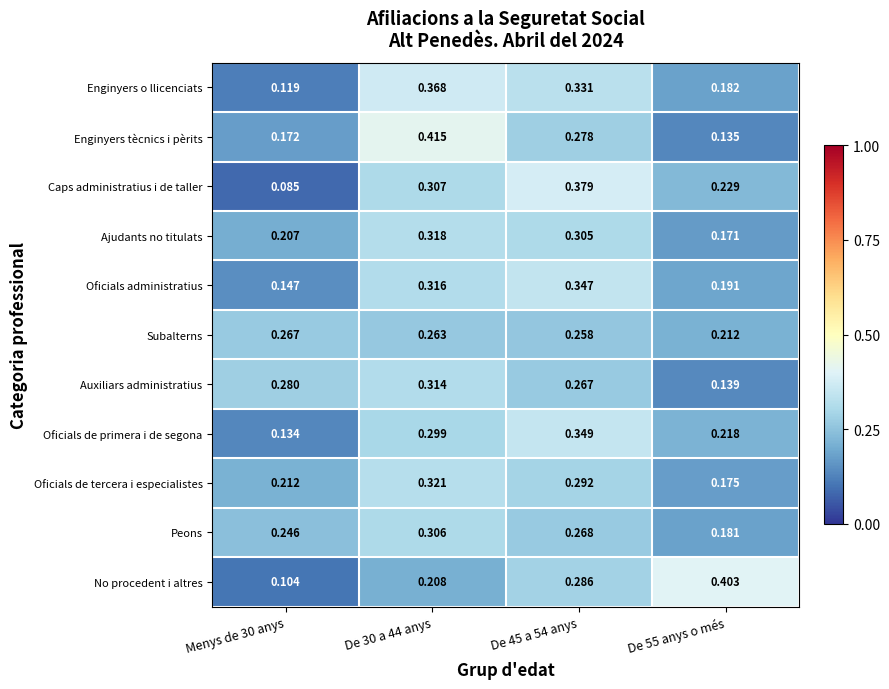

List the series in order of their peak value, highest first.

Enginyers tècnics i pèrits, No procedent i altres, Caps administratius i de taller, Enginyers o llicenciats, Oficials de primera i de segona, Oficials administratius, Oficials de tercera i especialistes, Ajudants no titulats, Auxiliars administratius, Peons, Subalterns